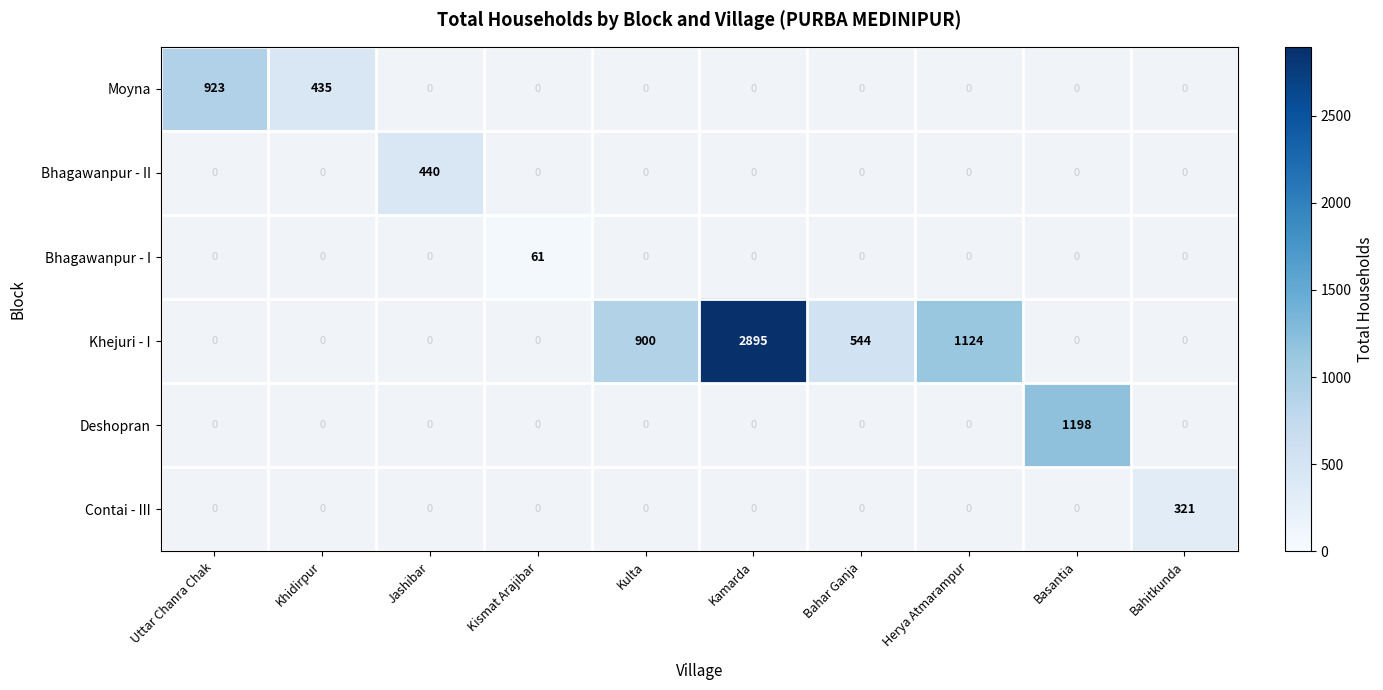

How many data points does each series have?

10